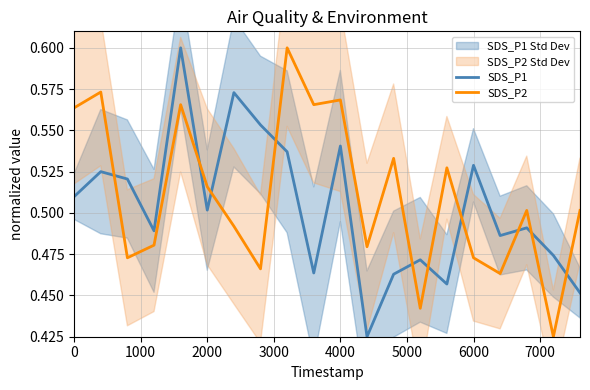

After their last crossing, which series has the higher values: SDS_P2 or SDS_P1?

SDS_P2